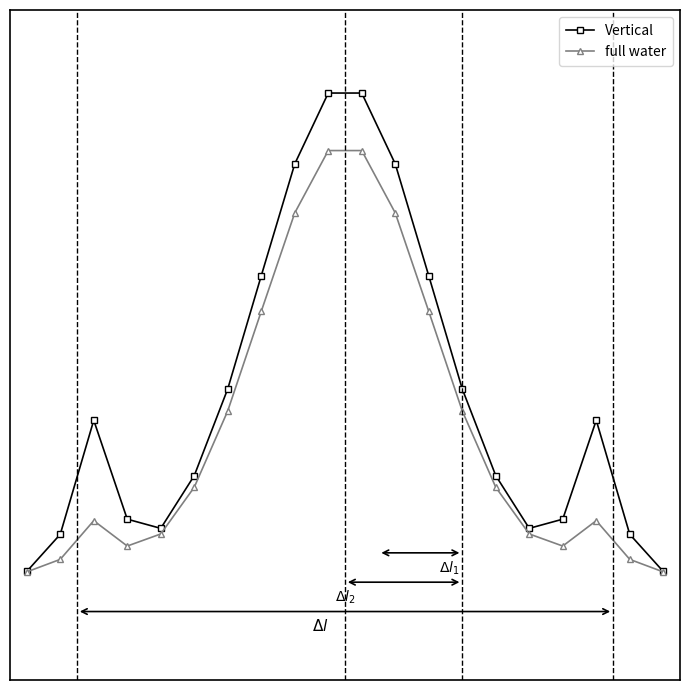

What are all the series names shown in the legend?

Vertical, full water